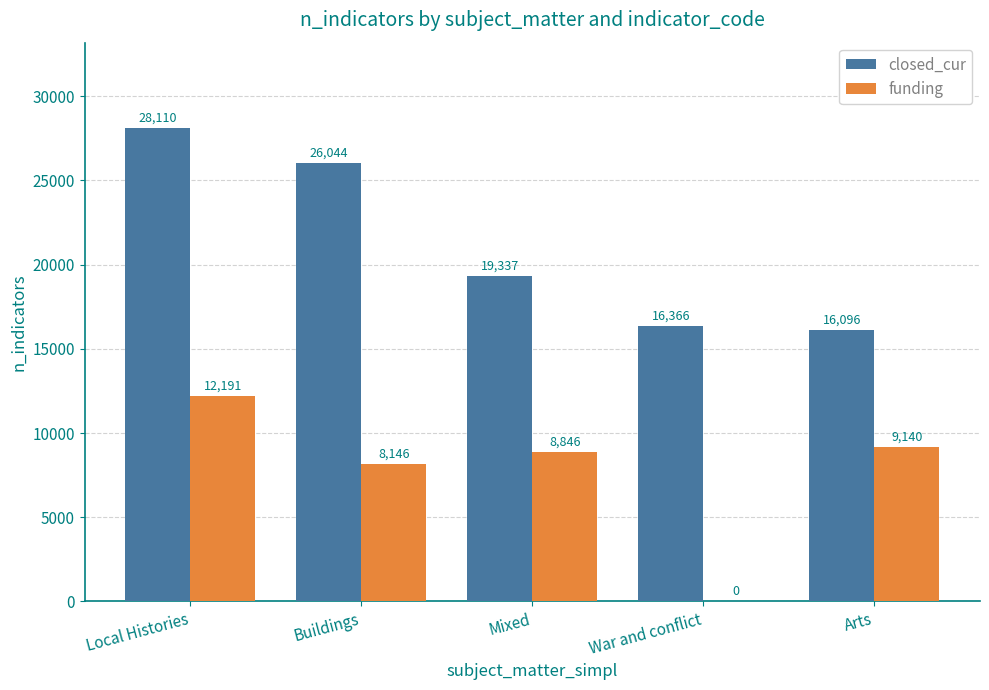

What is the sum of the funding values at Buildings and Arts?

17286